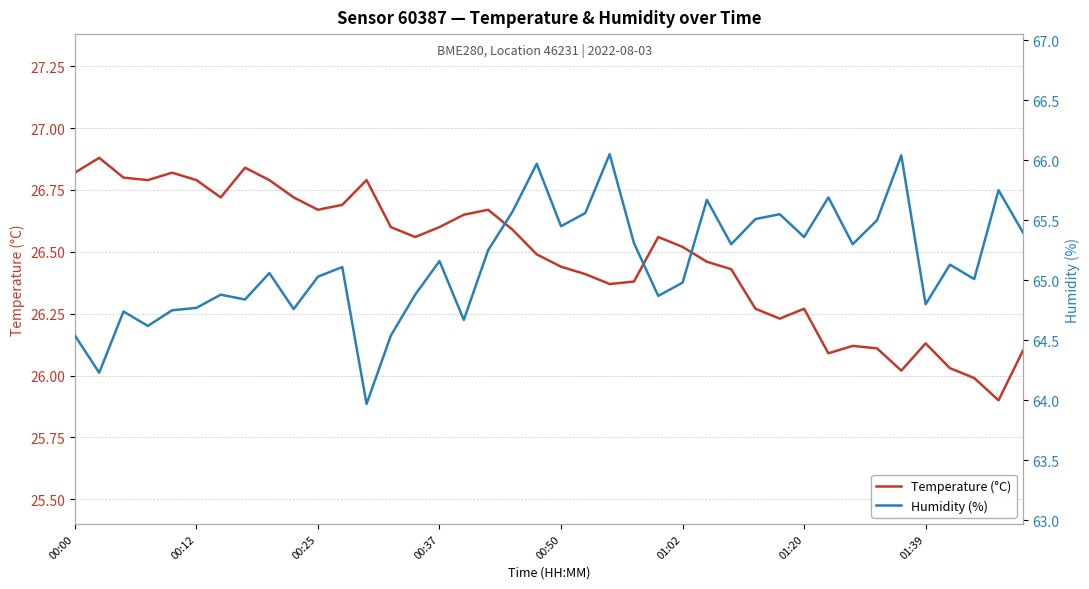

True or false: Temperature (°C) has a value of 44.5 at 00:12.

False